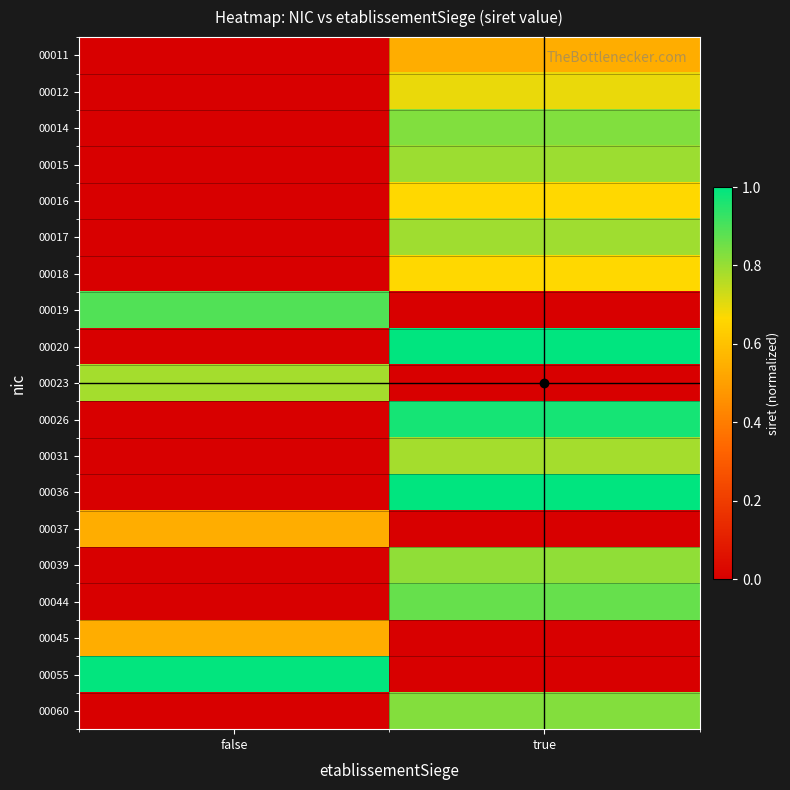

Between true and false, which is larger?

true